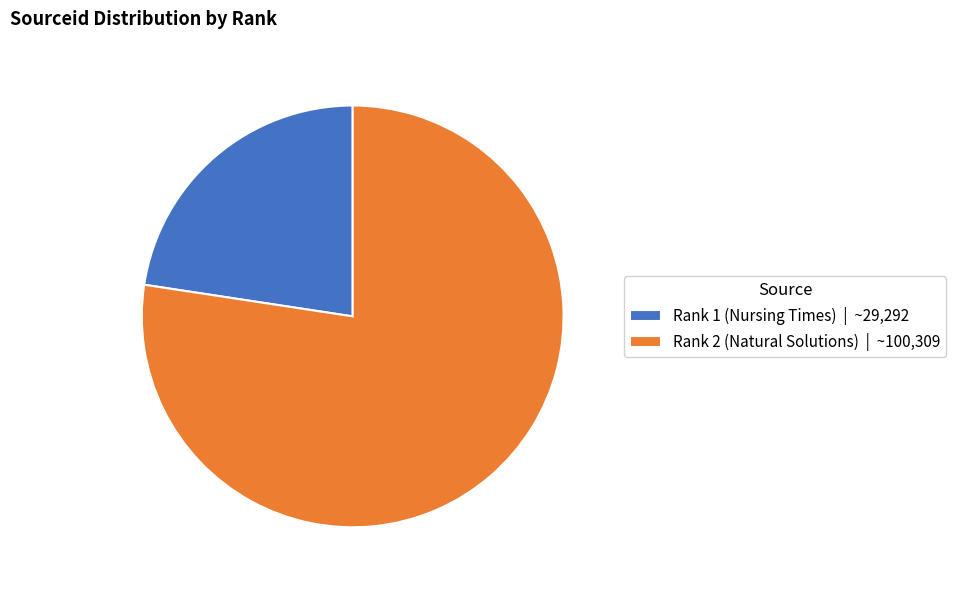

Which category accounts for the majority?

Rank 2 (Natural Solutions)